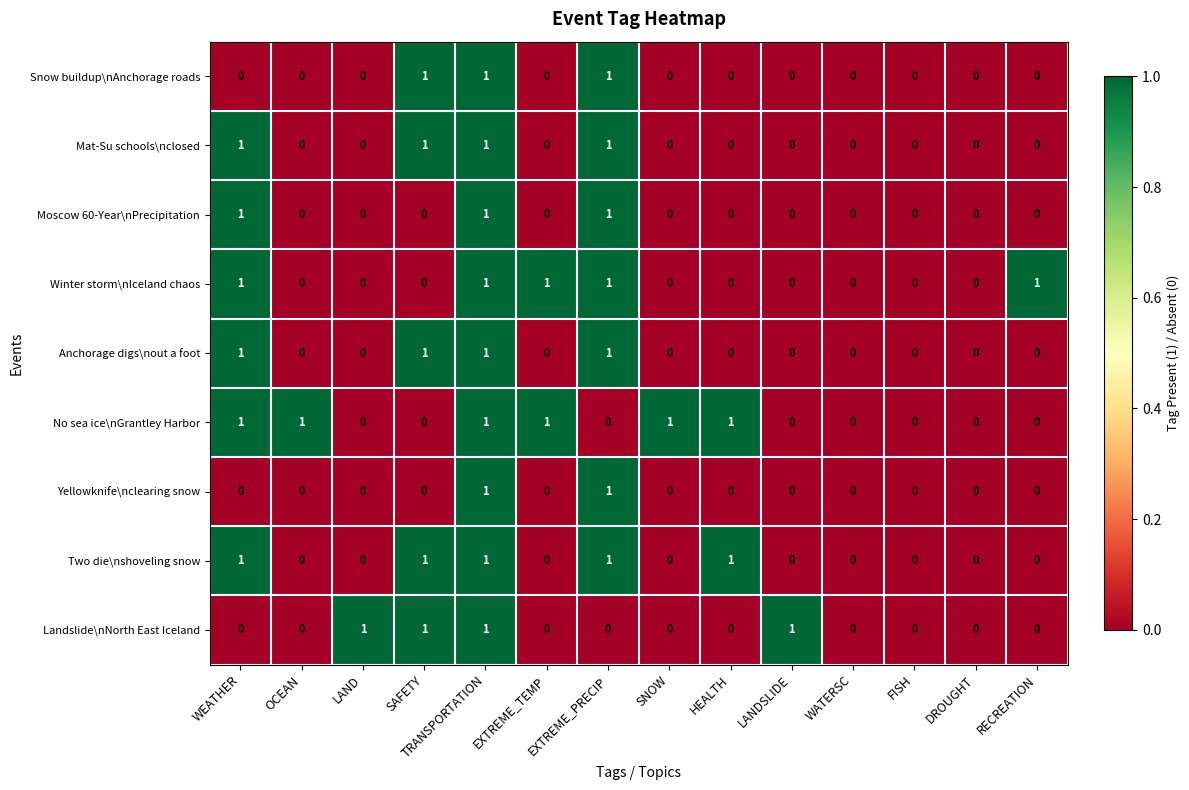

The Yellowknife\nclearing snow series shows 0 at LAND. True or false?

True